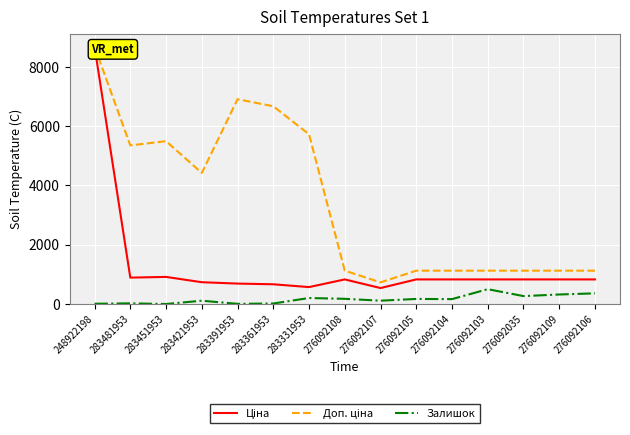

The Доп. ціна series shows 10799.3 at 283361953. True or false?

False